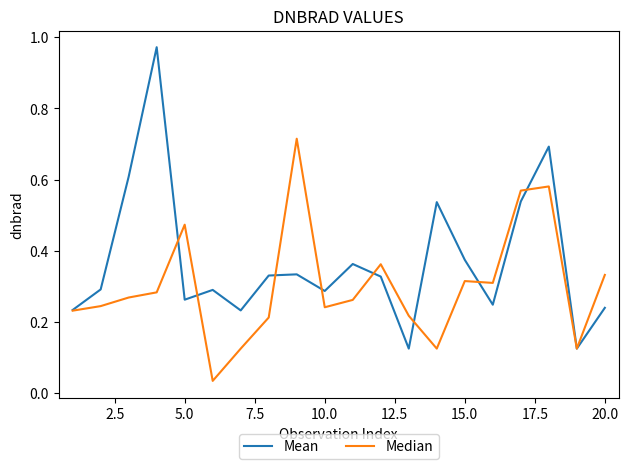

Does the chart have visible grid lines?

No